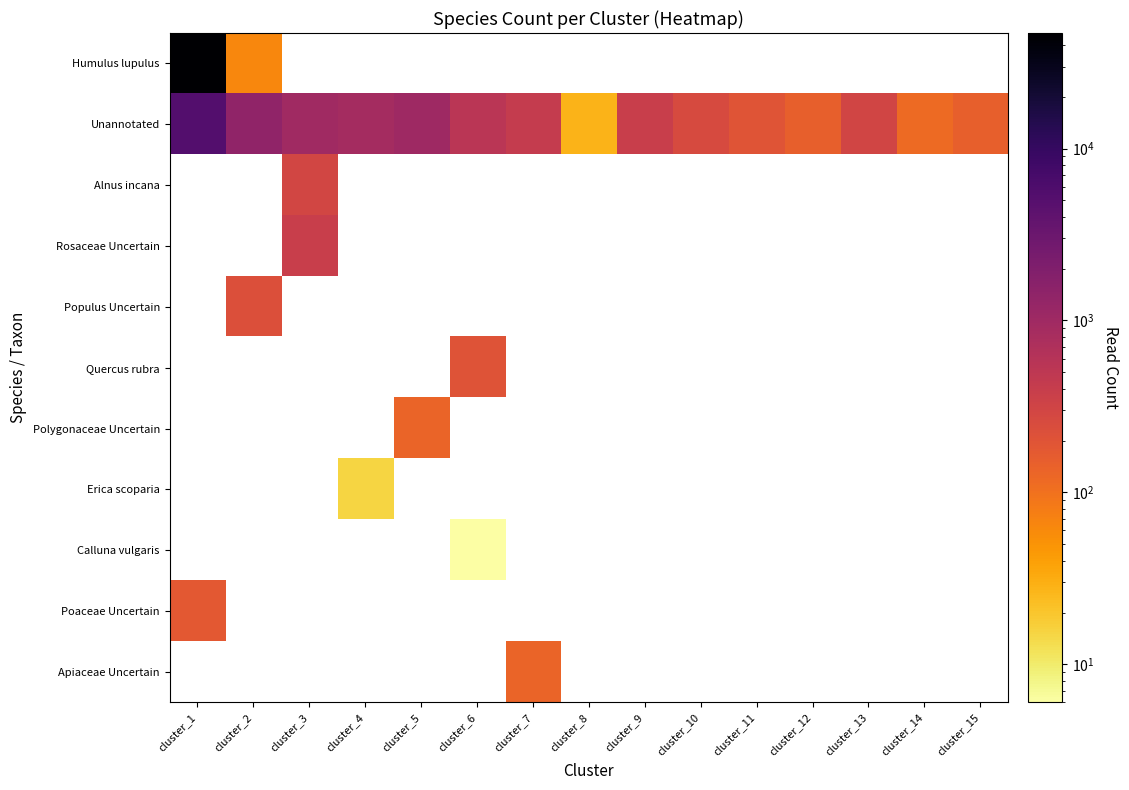

Which series has the widest spread of values?

Humulus lupulus